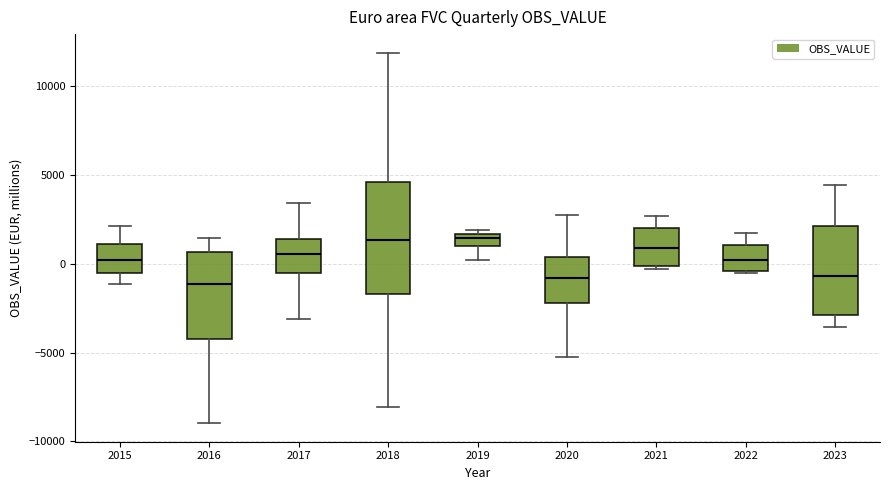

Comparing the boxes themselves (not the whiskers), which one is the tallest?

2018